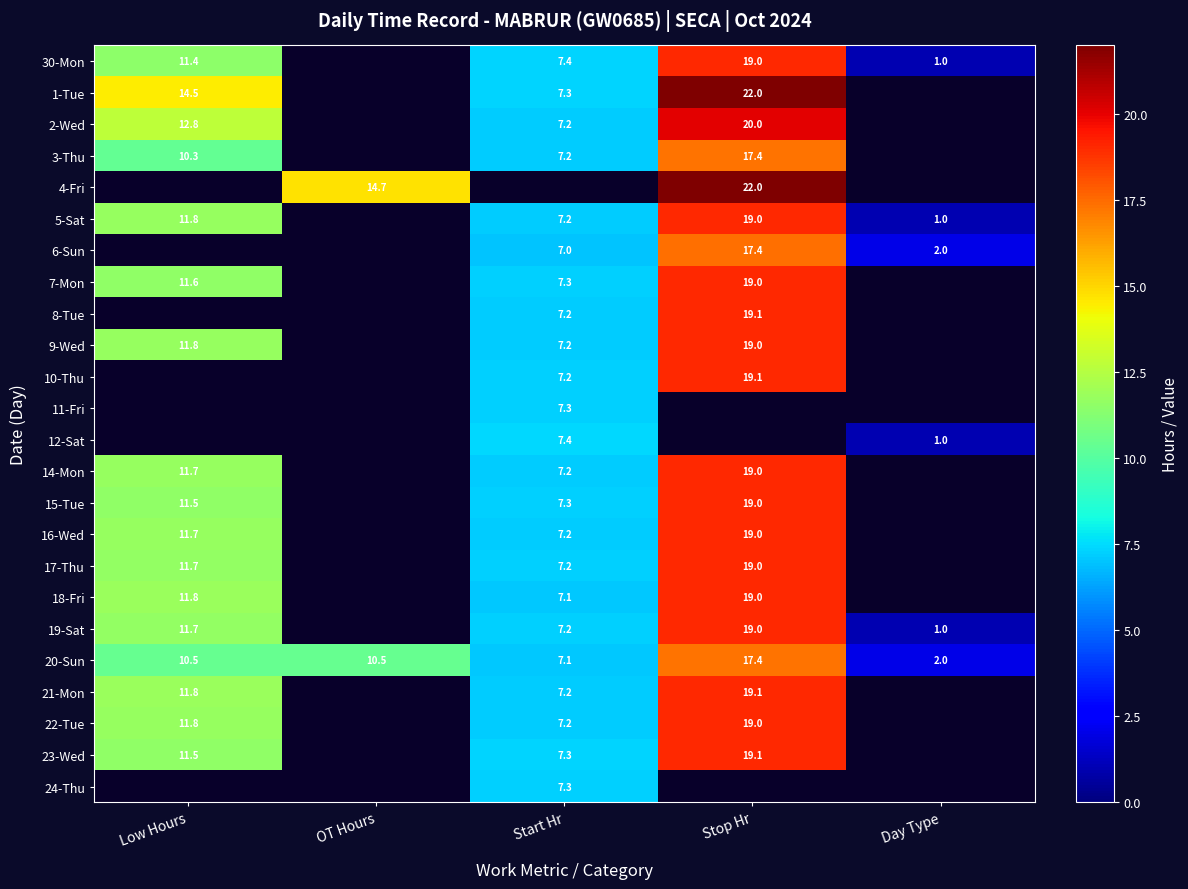

Is it true that 5-Sat equals 11.8 at Low Hours?

True